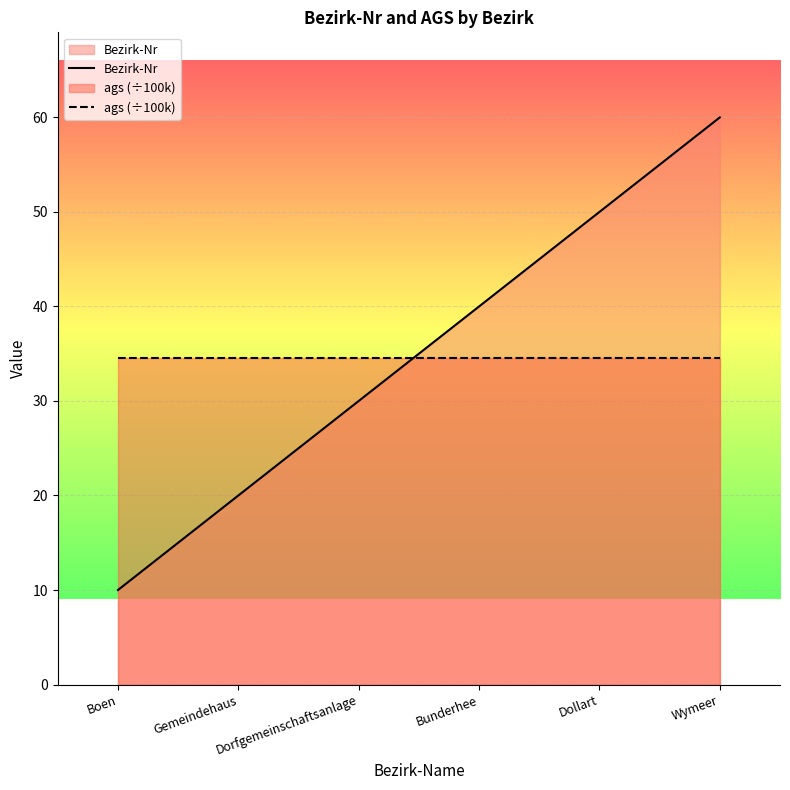

How many times do ags (÷100k) and Bezirk-Nr cross each other?

1